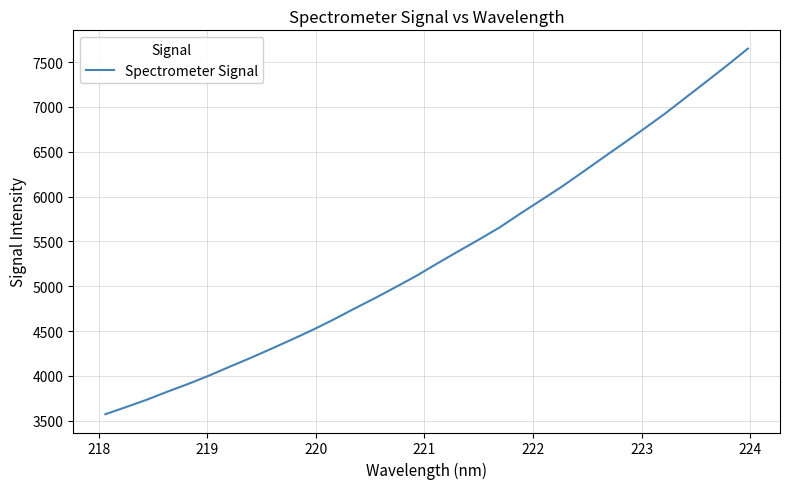

What is the average value?

5335.4